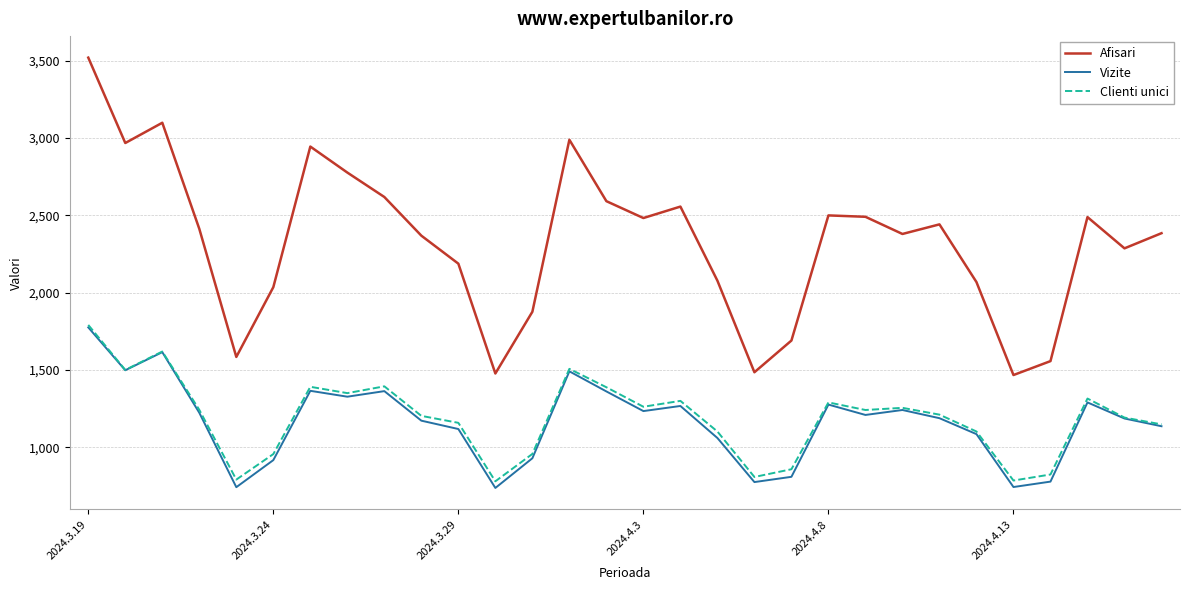

True or false: Clienti unici and Afisari intersect in this chart.

False